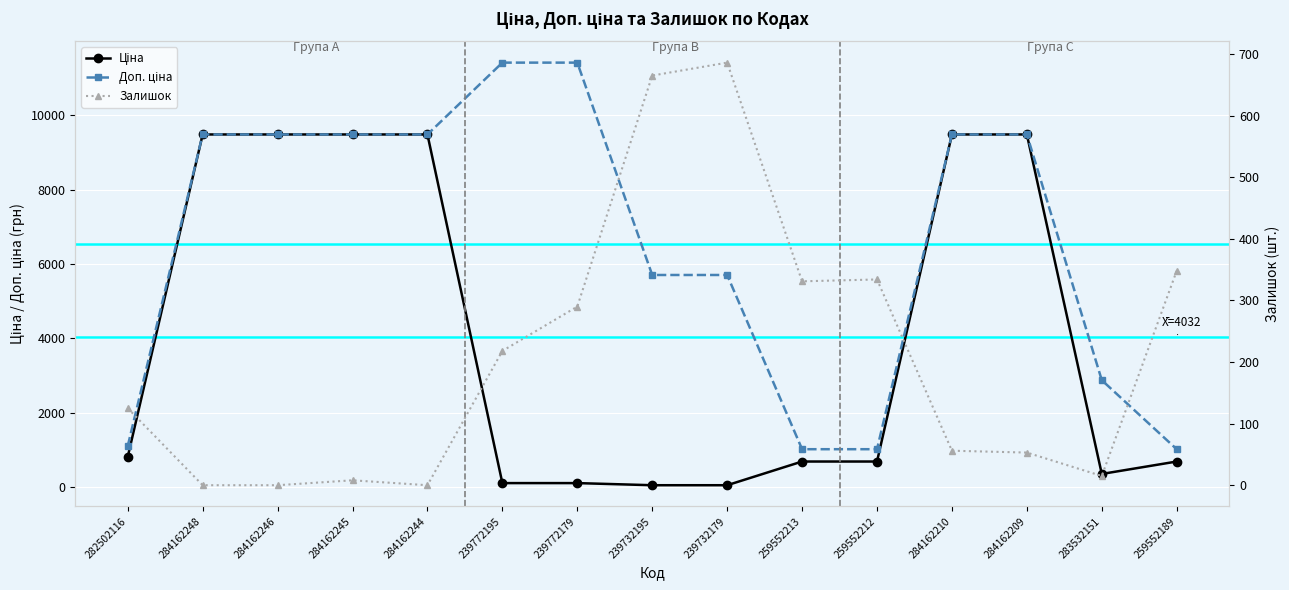

At which category is the sum across all series the highest?

284162210